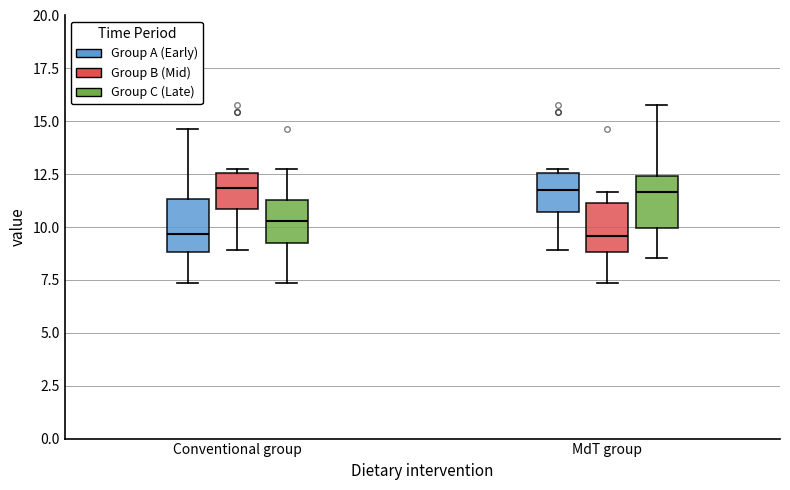

Reading left to right, read every box against the y-axis: the position of its median line, the range the box covers, and the ends of its whiskers. The values are not printed on the chart, so give them approximately, as read against the axis.

Conventional group (Group A (Early)): median 9.5, box 9.0 to 11.5, whiskers 7.5 to 14.5
Conventional group (Group B (Mid)): median 12.0, box 11.0 to 12.5, whiskers 9.0 to 12.5 (just above the box's upper edge)
Conventional group (Group C (Late)): median 10.5, box 9.0 to 11.5, whiskers 7.5 to 12.5
MdT group (Group A (Early)): median 11.5, box 10.5 to 12.5, whiskers 9.0 to 12.5 (just above the box's upper edge)
MdT group (Group B (Mid)): median 9.5, box 9.0 to 11.0, whiskers 7.5 to 11.5
MdT group (Group C (Late)): median 11.5, box 10.0 to 12.5, whiskers 8.5 to 16.0